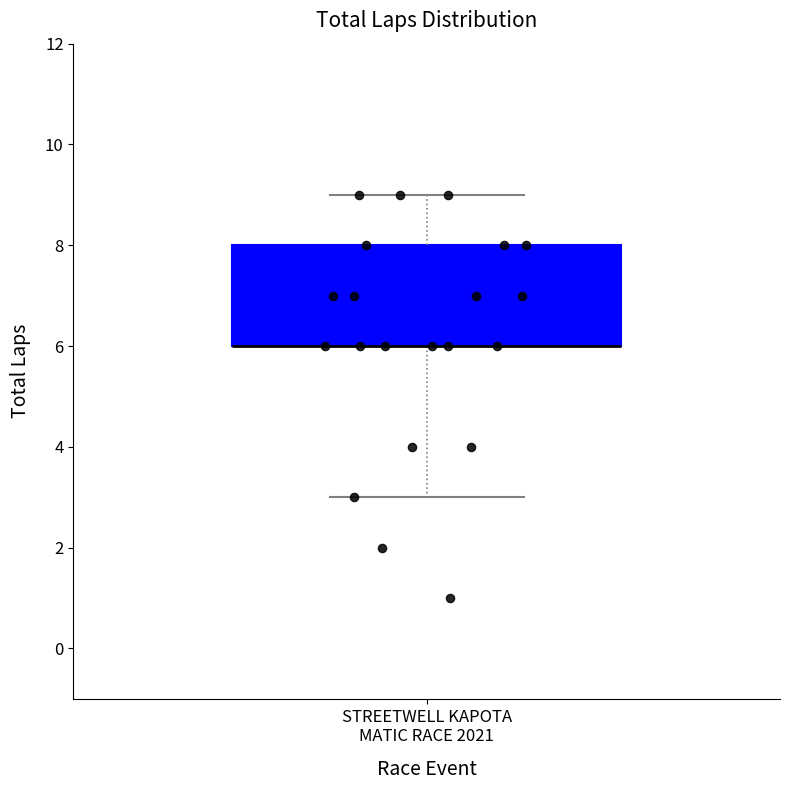

Transcribe this box plot: give where the median line is, the range the box spans, and where the two whiskers end, as read against the y-axis. The values are not printed on the chart, so give them approximately, as read against the axis.

median 6 (drawn on the box's lower edge), box 6 to 8, whiskers 3 to 9